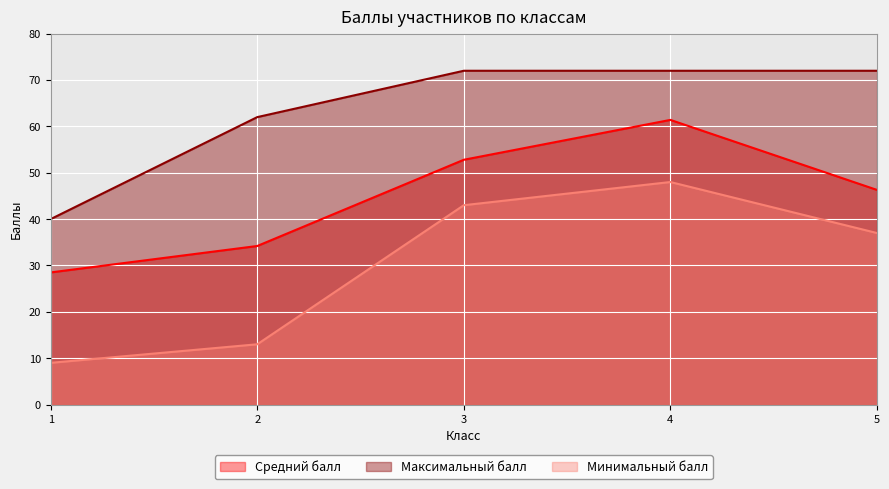

What is the value of the Минимальный балл point at the 5th from the left?

37.0